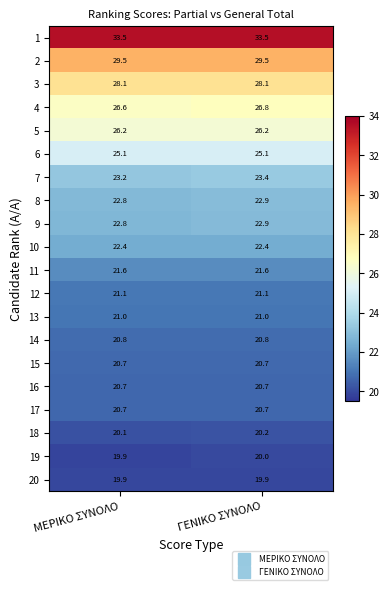

What is the spread (max minus min) of values at ΜΕΡΙΚΟ ΣΥΝΟΛΟ?

13.6